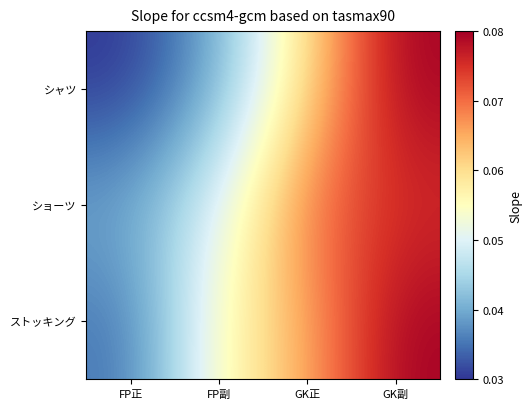

At how many categories does at least one series exceed 0?

4